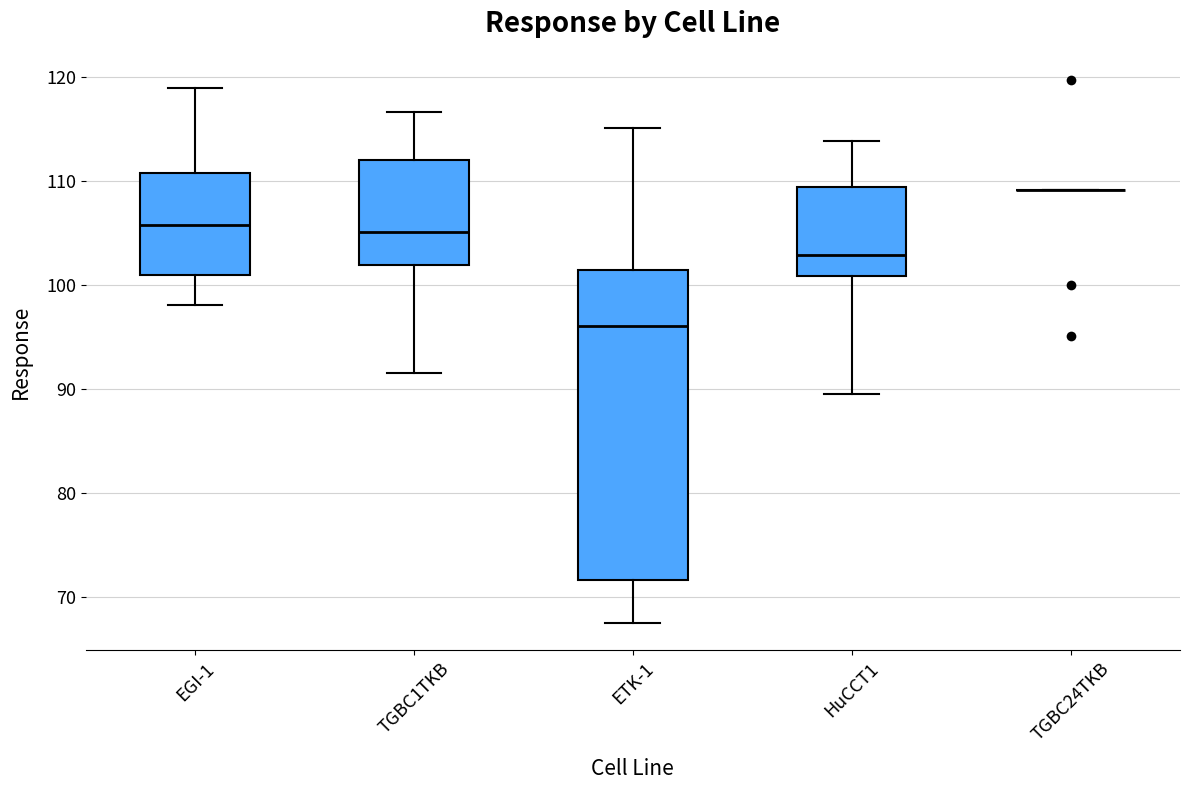

Reading left to right, read every box against the y-axis: the position of its median line, the range the box covers, and the ends of its whiskers. The values are not printed on the chart, so give them approximately, as read against the axis.

EGI-1: median 106, box 101 to 111, whiskers 98 to 119
TGBC1TKB: median 105, box 102 to 112, whiskers 92 to 117
ETK-1: median 96, box 72 to 101, whiskers 68 to 115
HuCCT1: median 103, box 101 to 109, whiskers 90 to 114
TGBC24TKB: box collapsed to a line at 109, whiskers 109 to 109